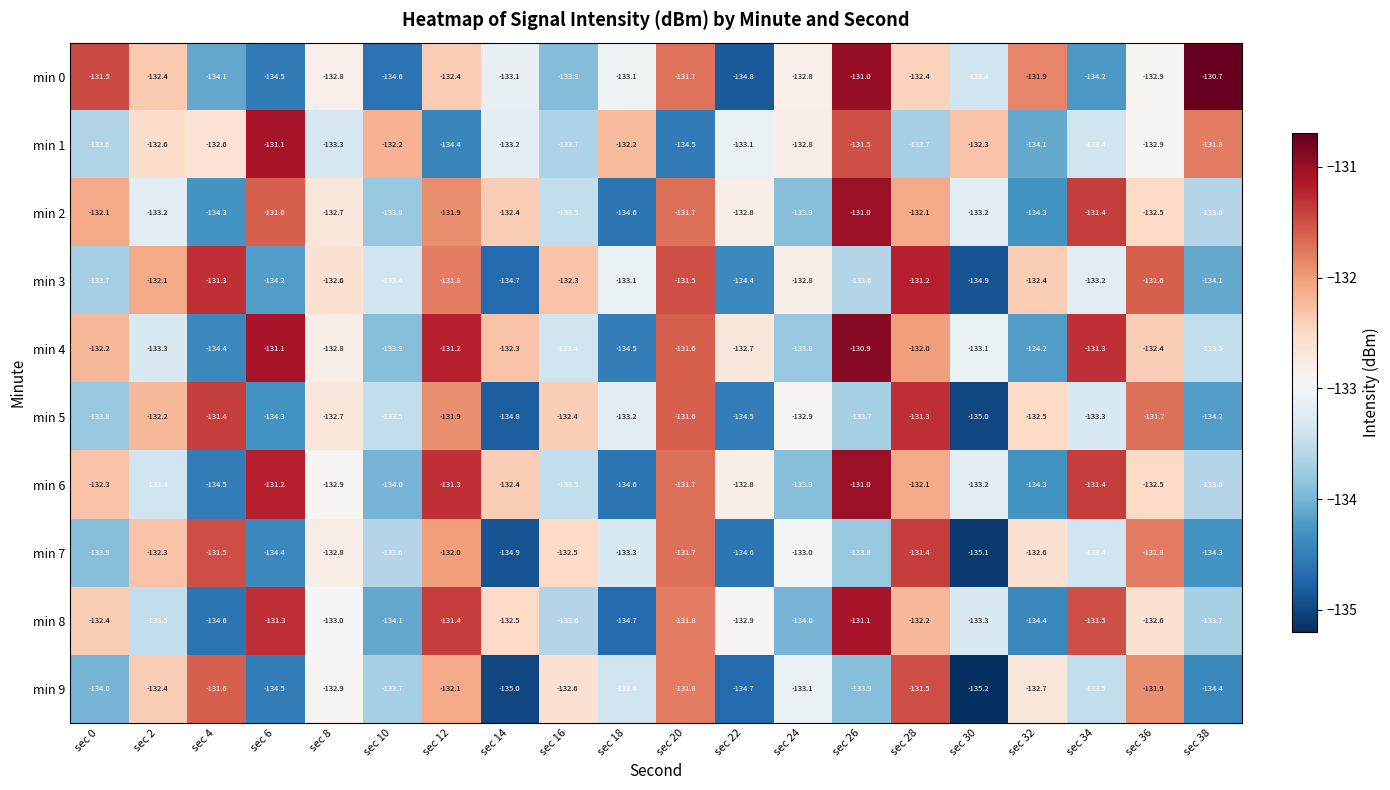

What is the minimum value shown in the chart?

-135.2